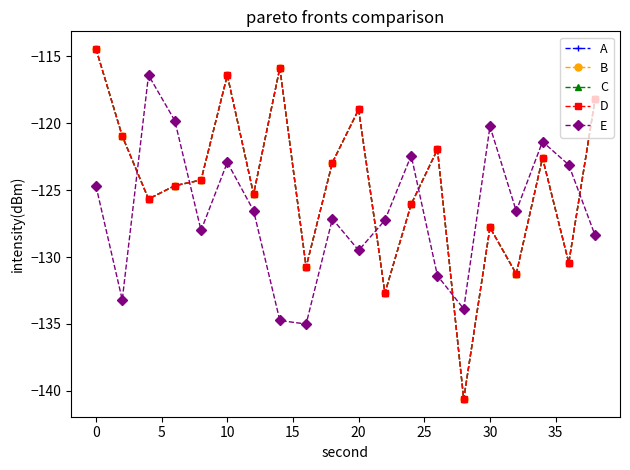

Does the chart have visible grid lines?

No